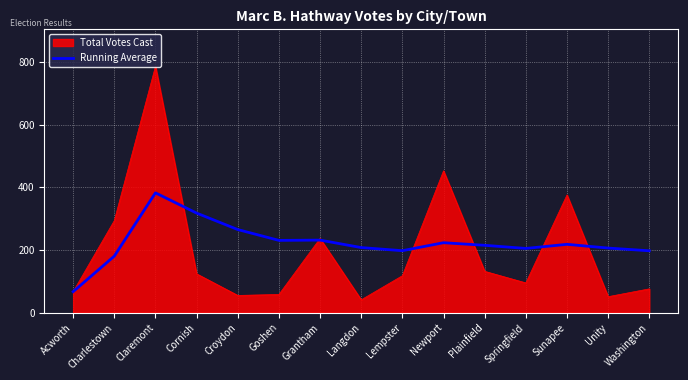

Does the chart have visible grid lines?

Yes